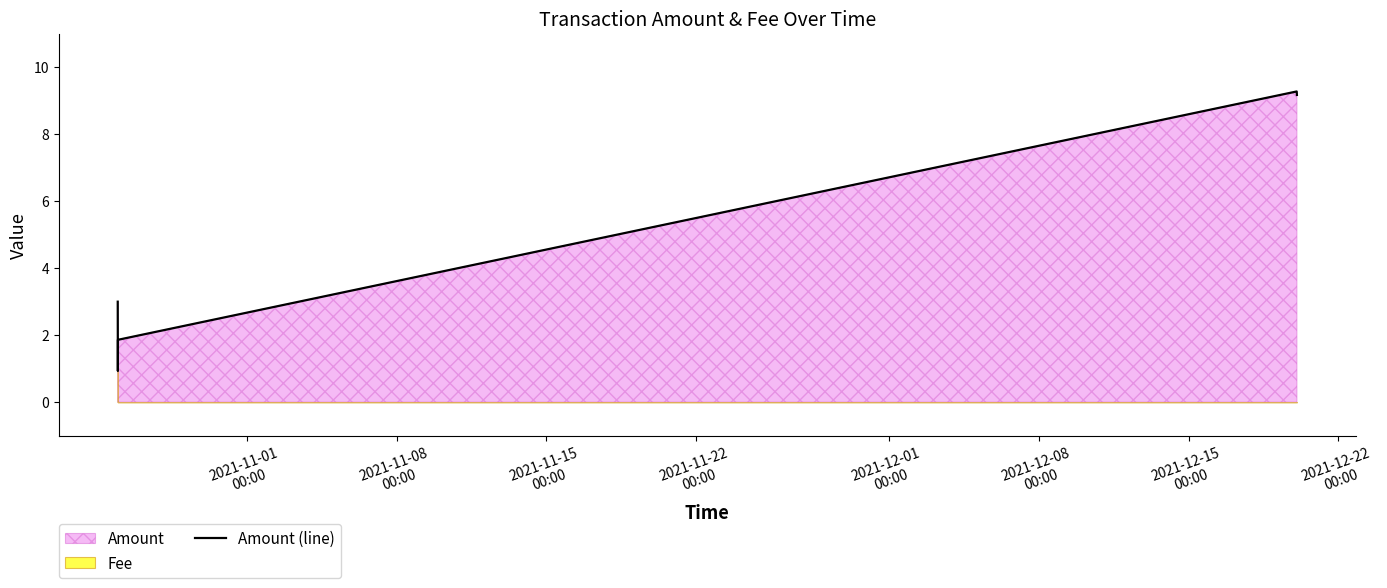

What is the highest value of the Amount (line) series?

9.3